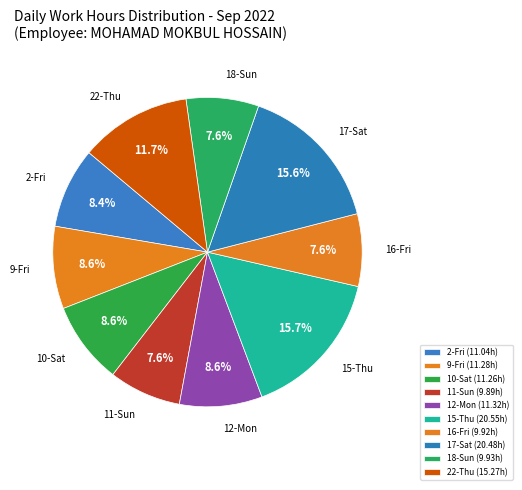

What portion of the pie excludes 17-Sat?

84.4%